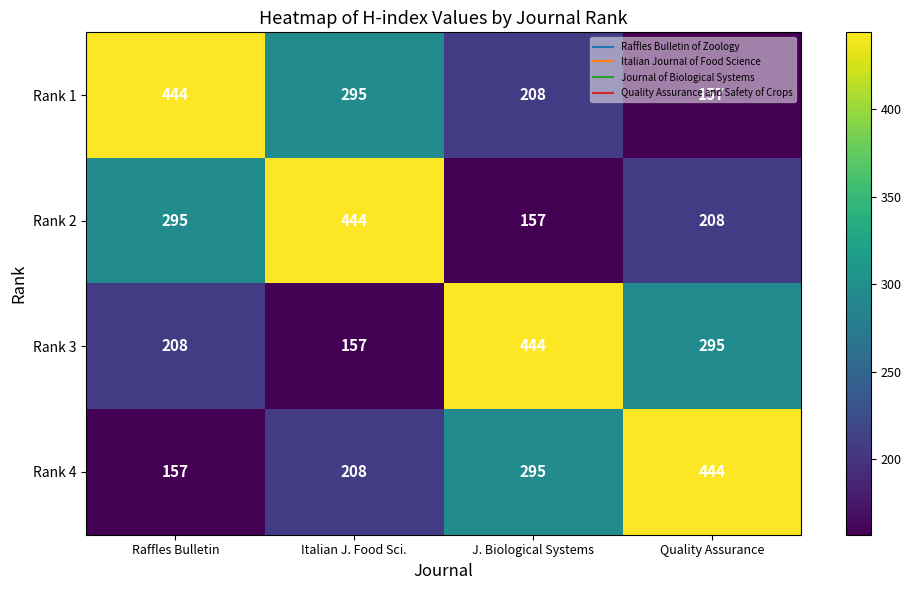

What is the average value of the Rank 2 series?

276